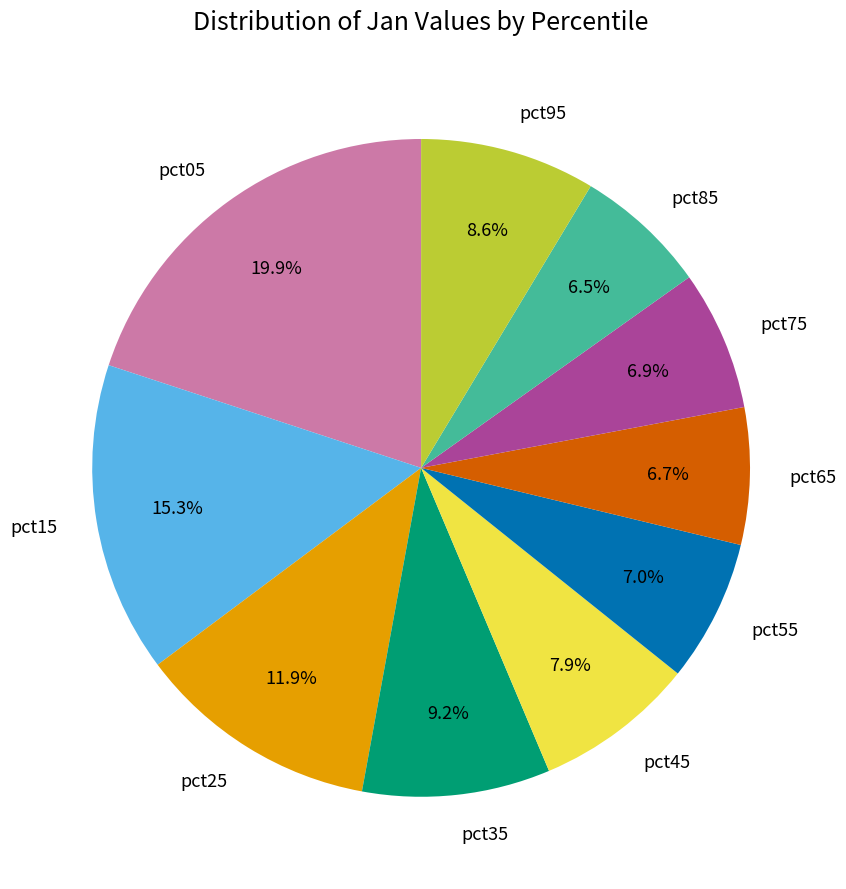

Combined, what portion of the pie is pct25 and pct55?

18.9%